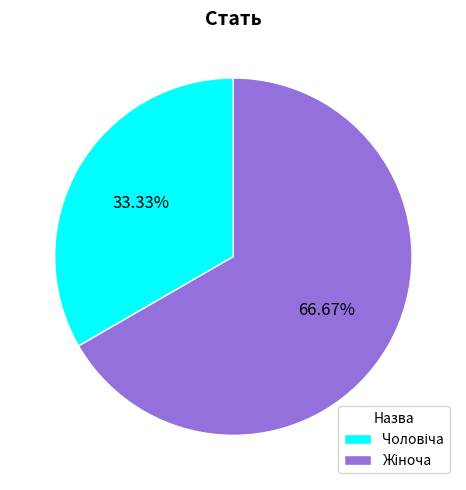

Is there a majority slice in this chart?

Yes